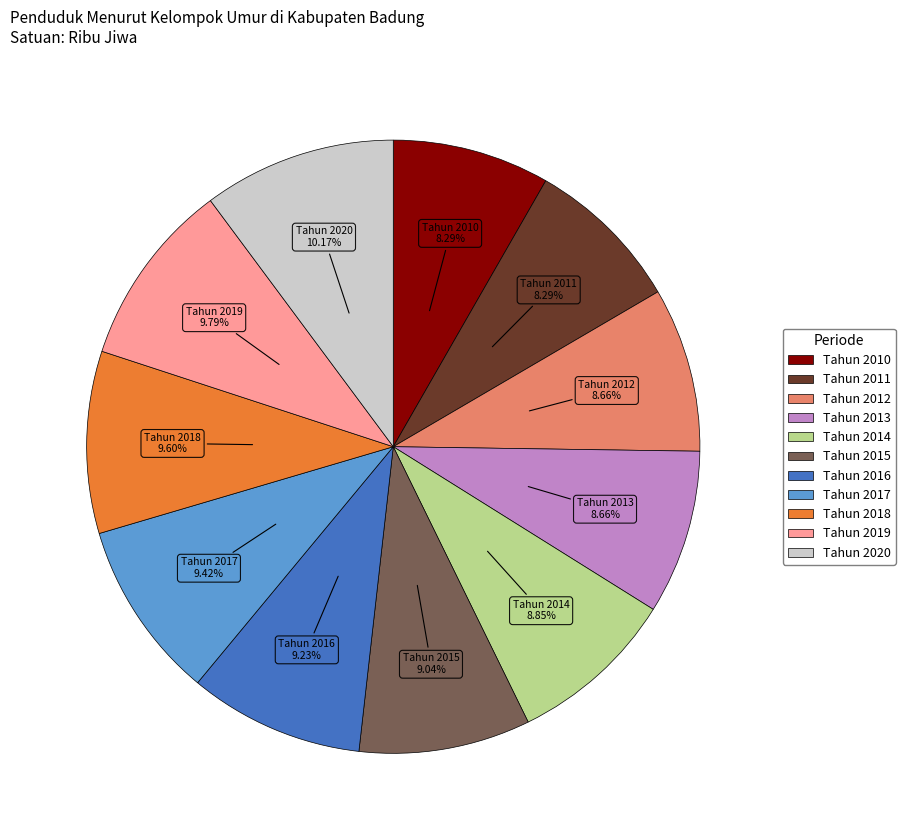

What percentage do Tahun 2013 and Tahun 2015 together represent?

17.7%